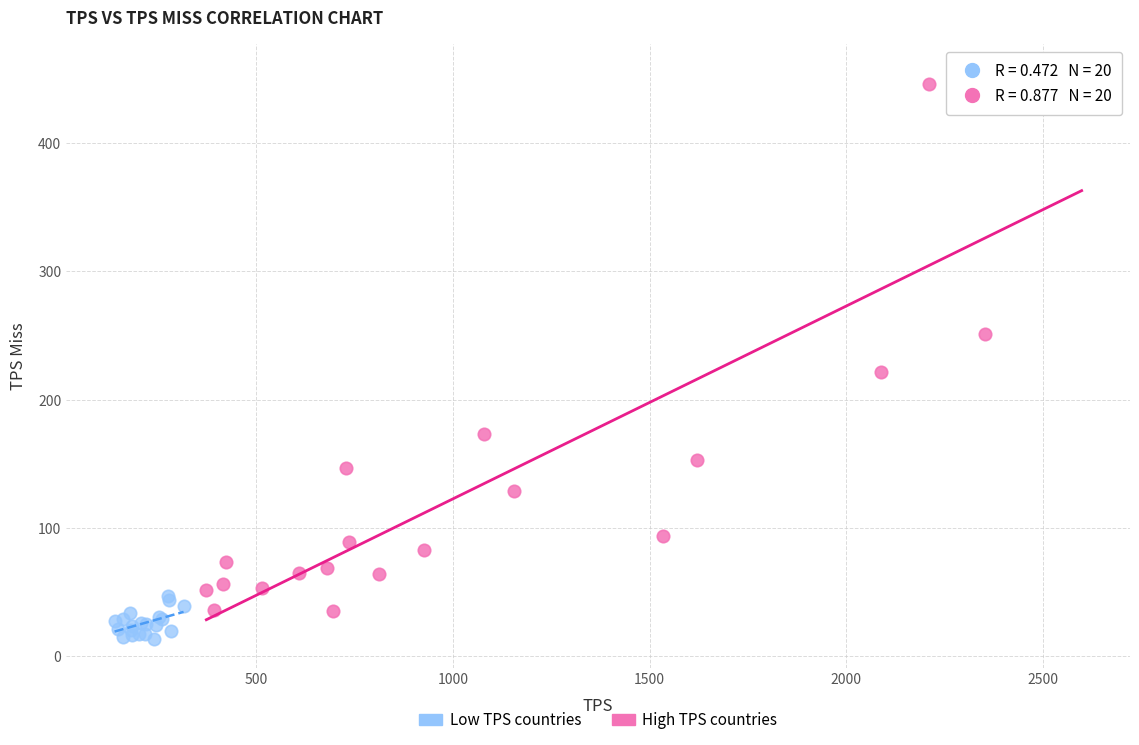

Which series contains the lowest Y value?

Low TPS countries